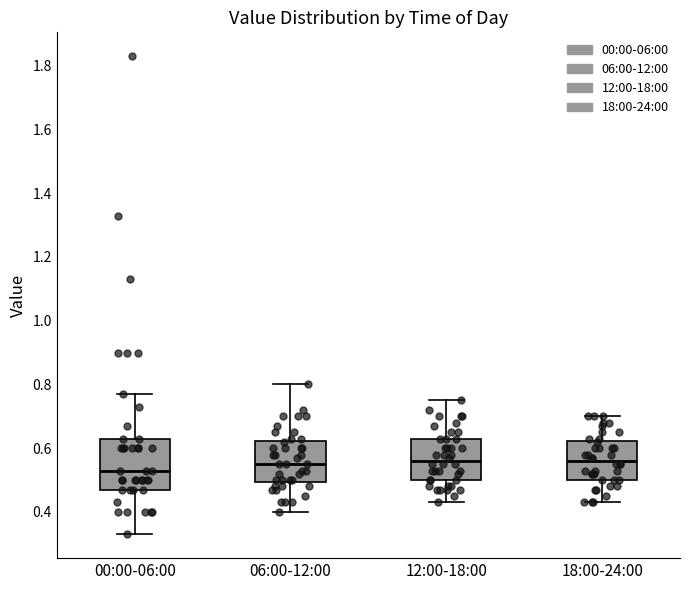

Reading left to right, transcribe this box plot: for each box, give where its median line is, the range the box spans, and where its two whiskers end, as read against the y-axis. The values are not printed on the chart, so give them approximately, as read against the axis.

00:00-06:00: median 0.54, box 0.48 to 0.64, whiskers 0.34 to 0.78
06:00-12:00: median 0.56, box 0.50 to 0.62, whiskers 0.40 to 0.80
12:00-18:00: median 0.56, box 0.50 to 0.64, whiskers 0.44 to 0.76
18:00-24:00: median 0.56, box 0.50 to 0.62, whiskers 0.44 to 0.70